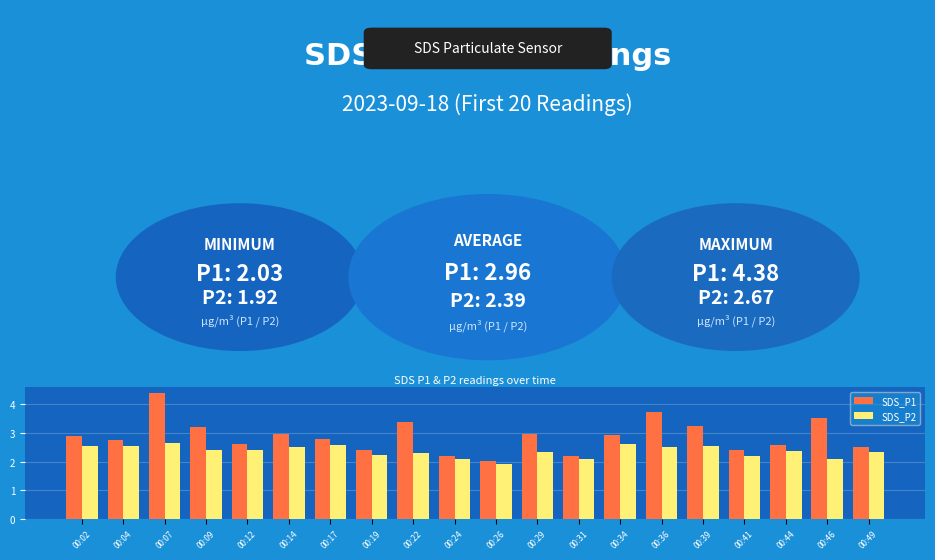

How many distinct data groups are displayed?

2